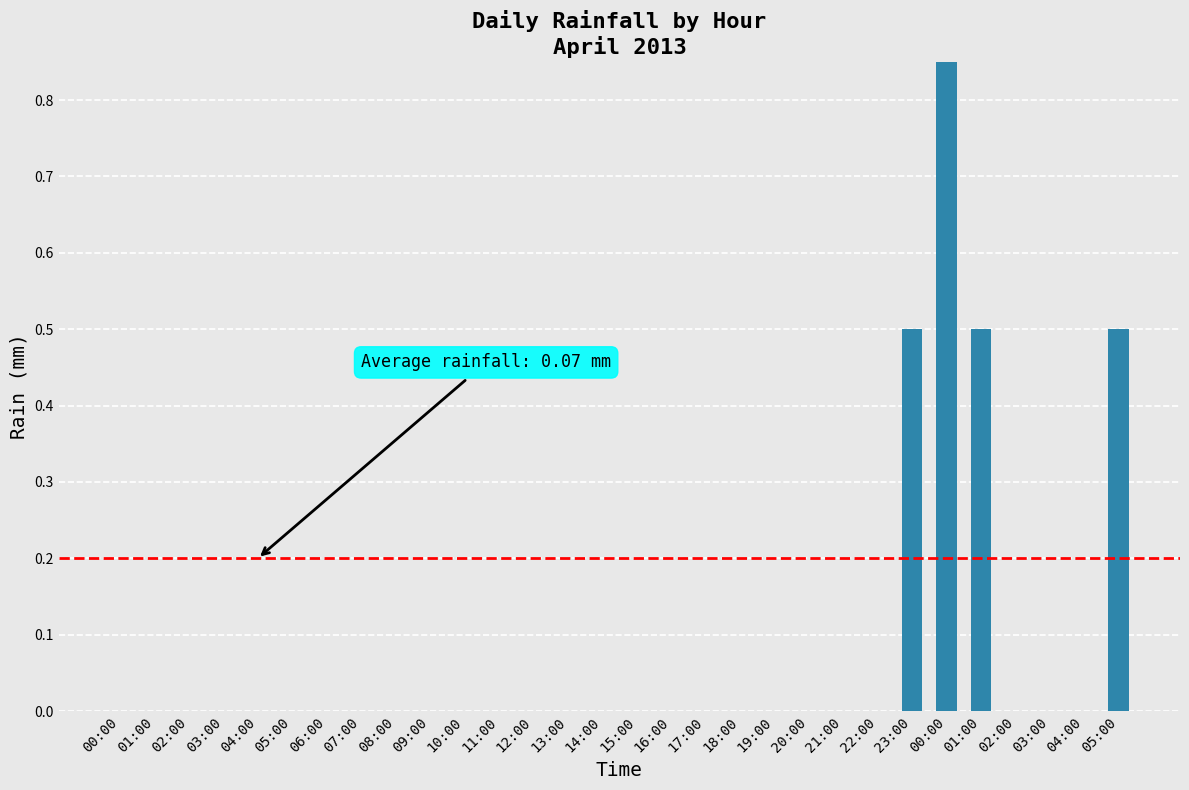

At which label is the value closest to 0?

00:00